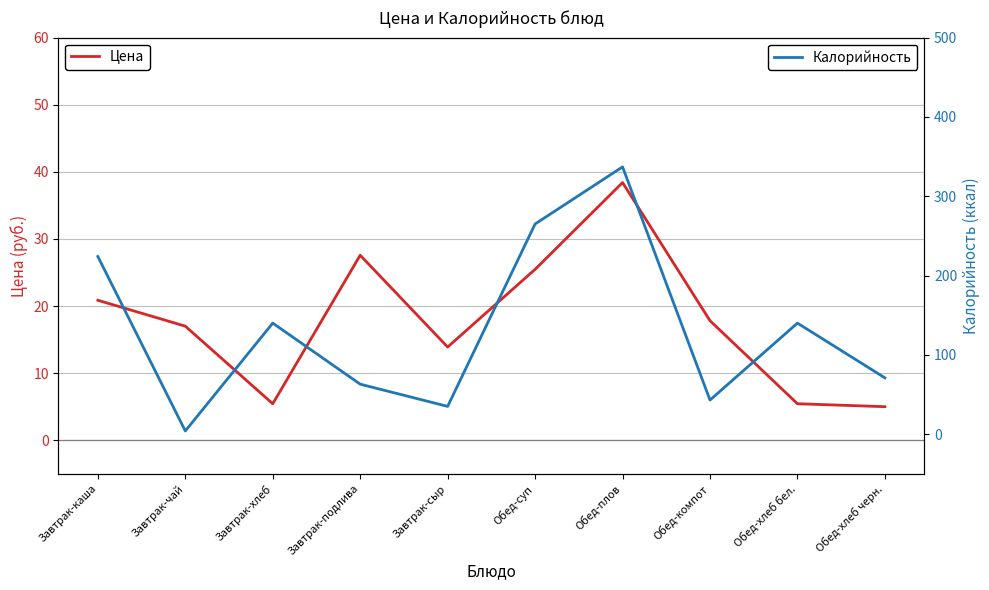

What position from the right is Обед-хлеб бел.?

2